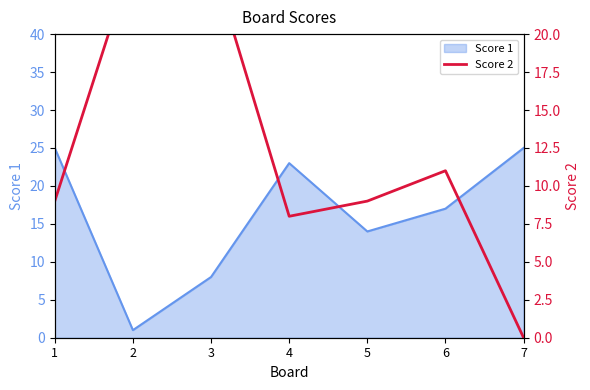

The chart shows a value of 16 at 2. True or false?

False